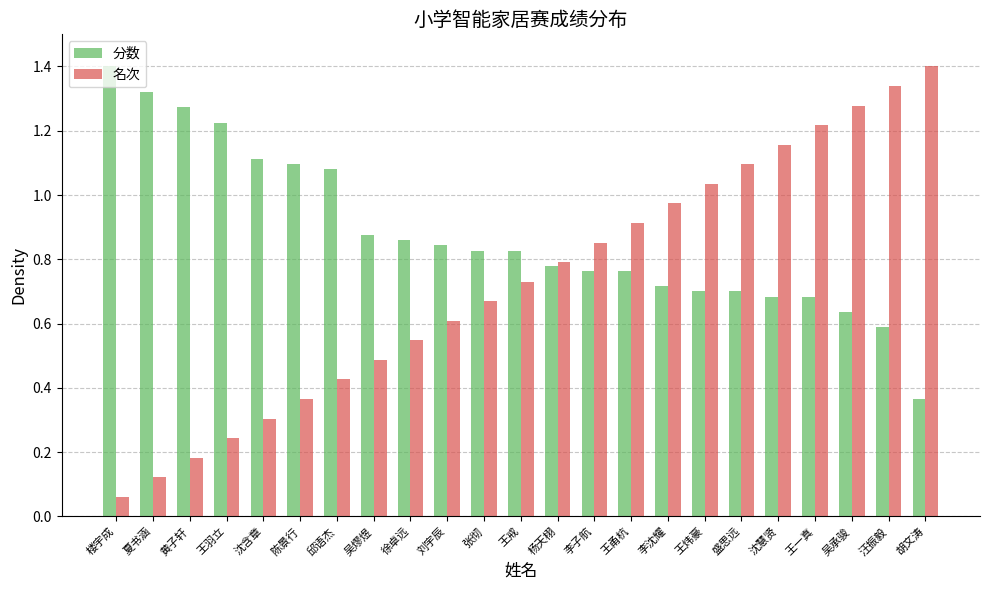

At which label does 分数 reach its minimum?

胡文涛